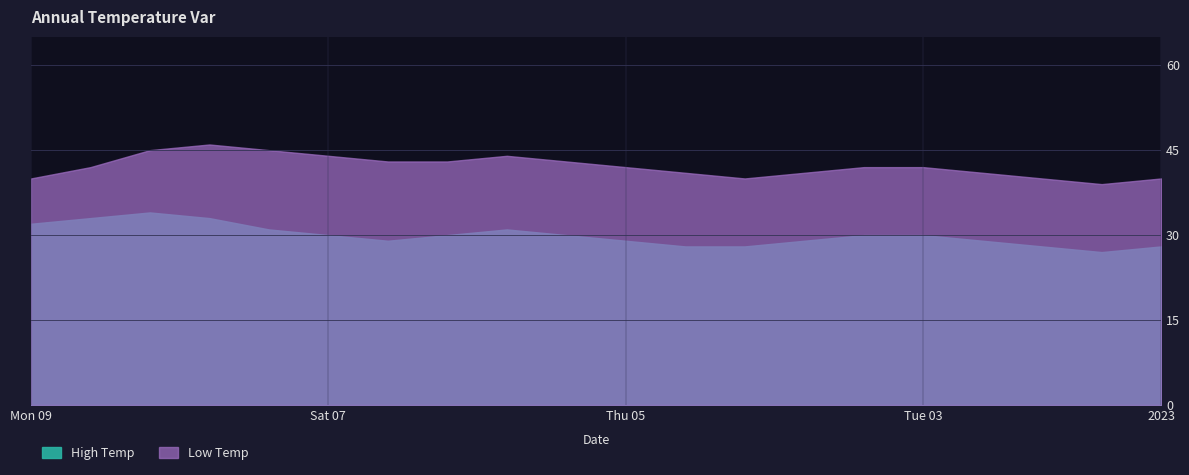

Rank the series by their average value, from lowest to highest.

High Temp, Low Temp